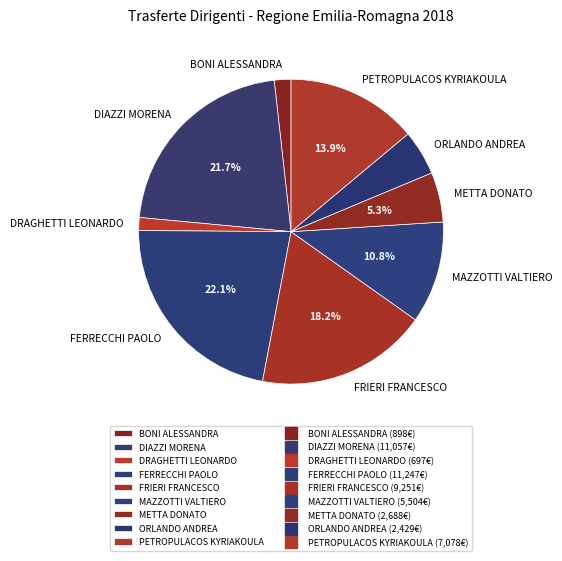

What is the total percentage of DIAZZI MORENA and FRIERI FRANCESCO?

39.9%